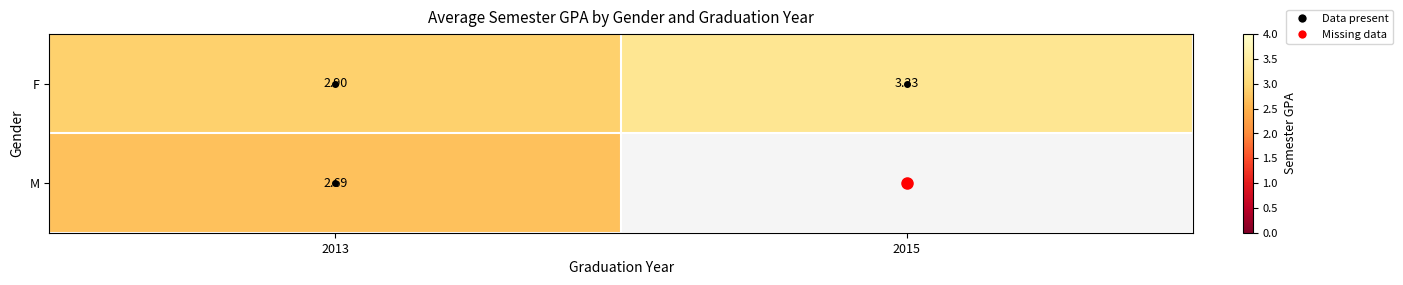

Which series has the widest spread of values?

F